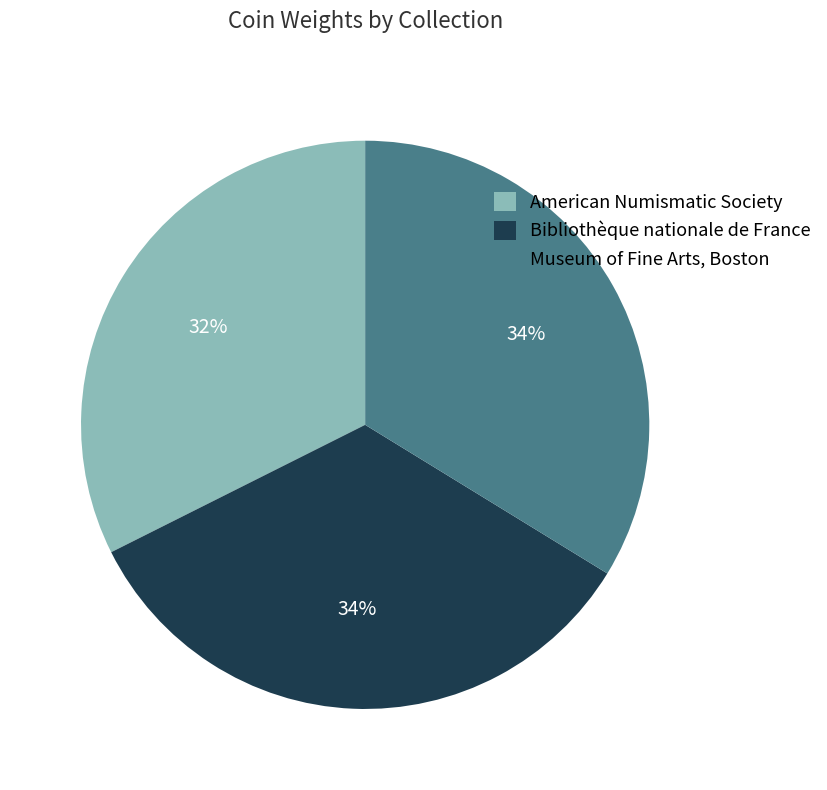

What is the smallest slice in the pie chart?

American Numismatic Society